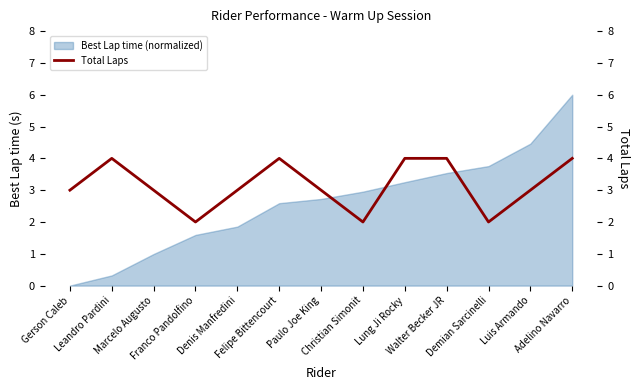

What position from the right is Franco Pandolfino?

10